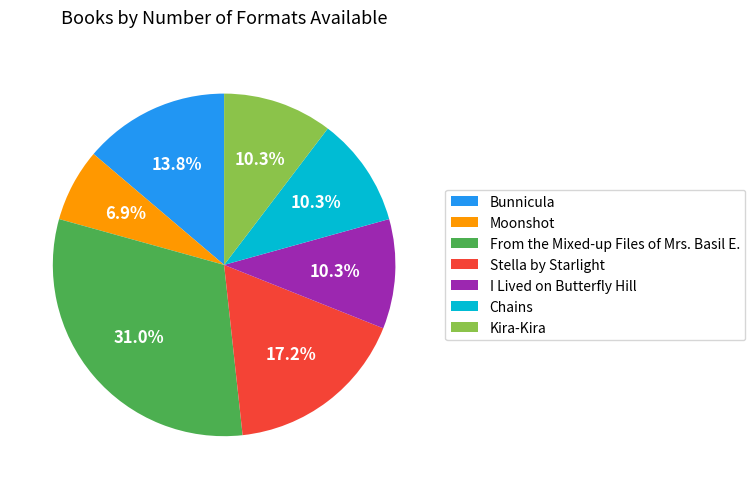

How many segments does this pie chart have?

7